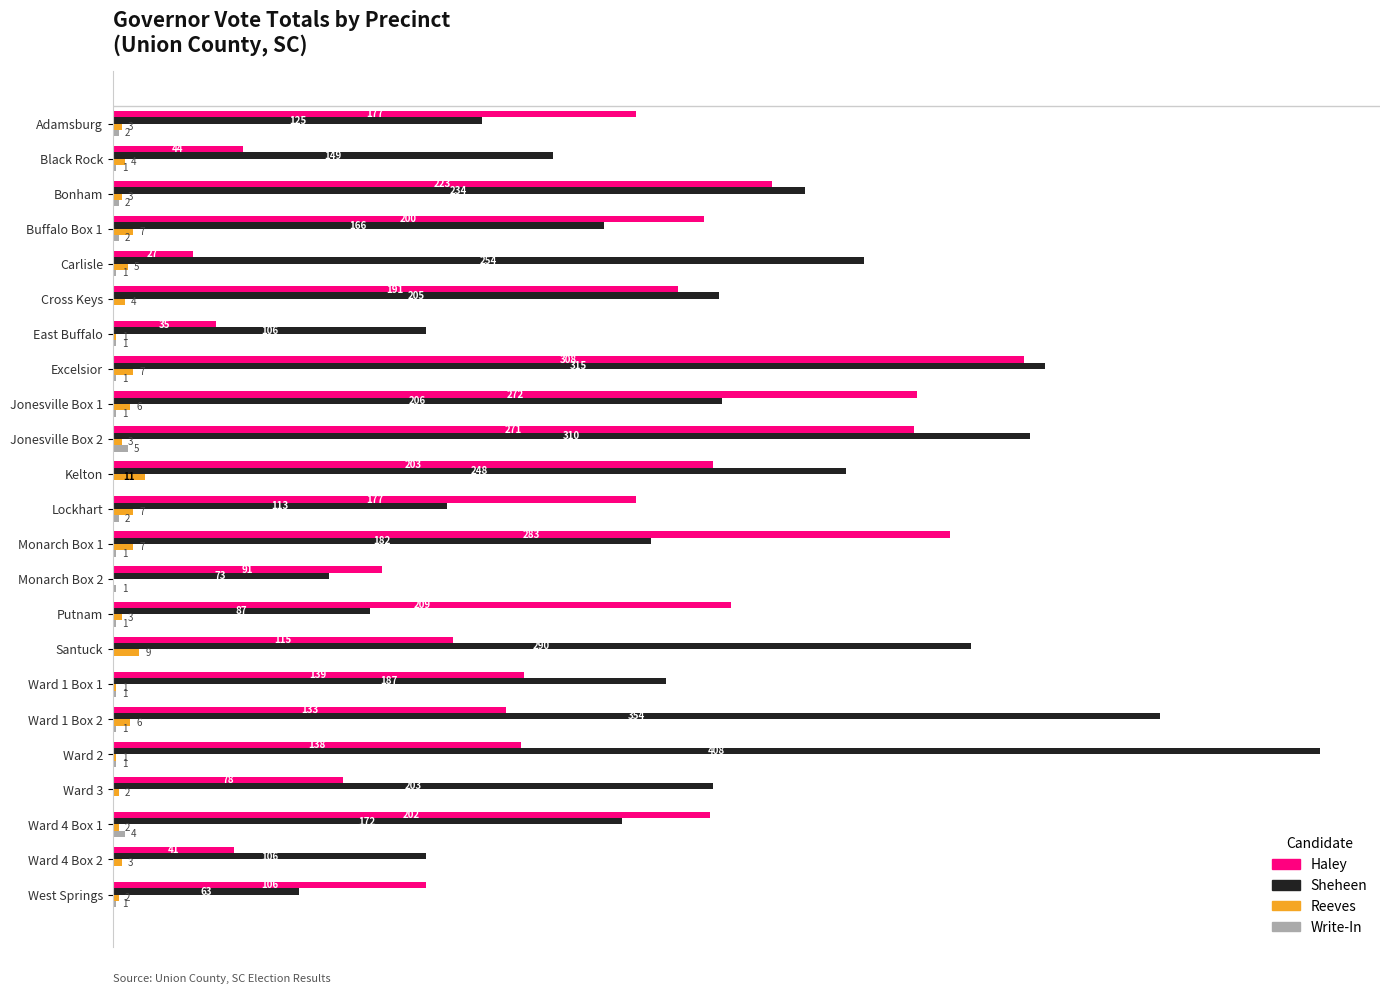

At which label is Sheheen closest to 235?

Bonham